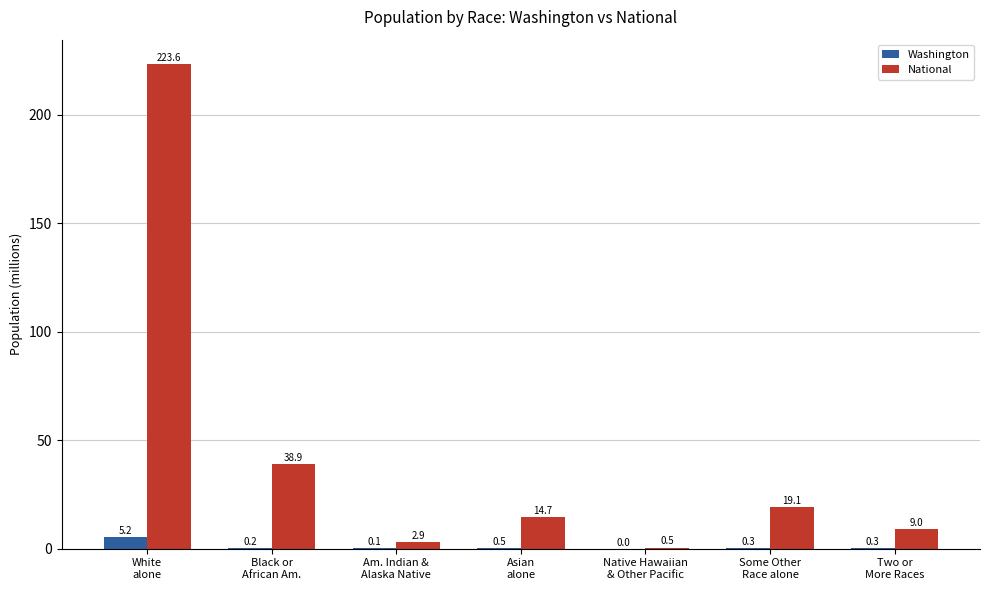

What is the highest value of the Washington series?

5.2